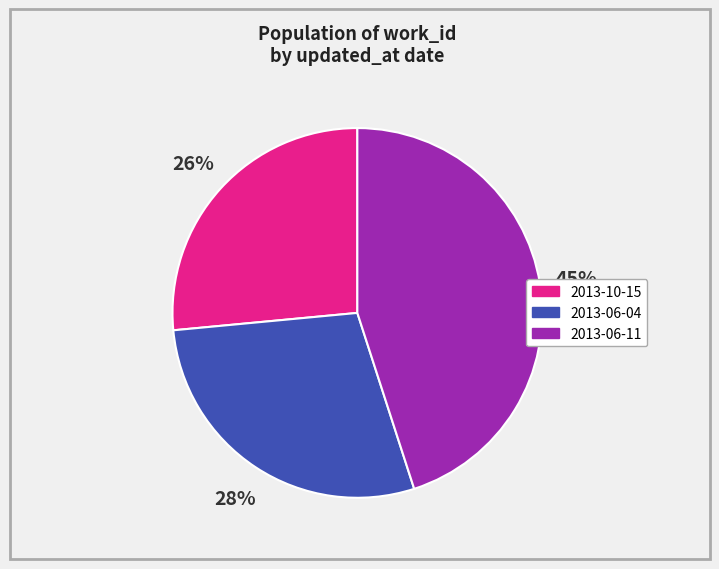

To the nearest percent, what is the combined percentage of 2013-10-15 and 2013-06-11?

72%